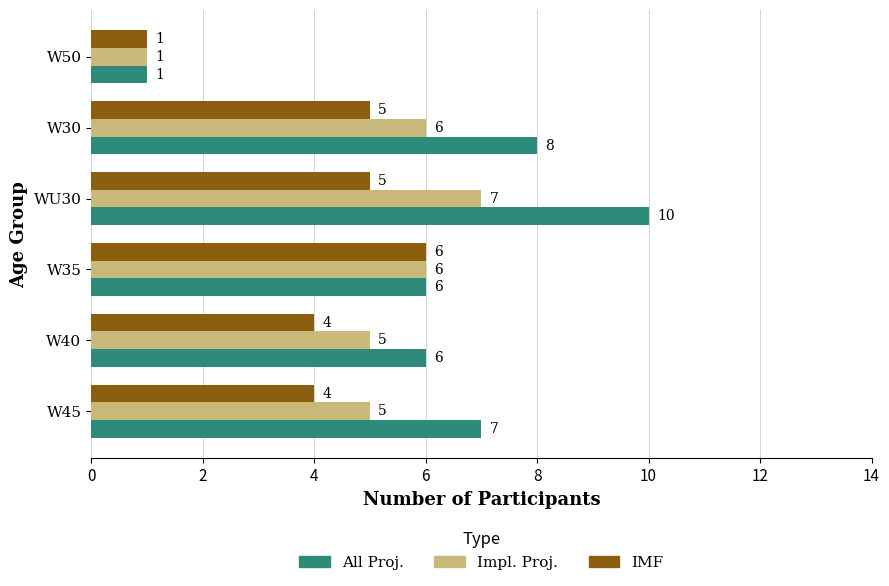

The Impl. Proj. series shows 6 at W30. True or false?

True